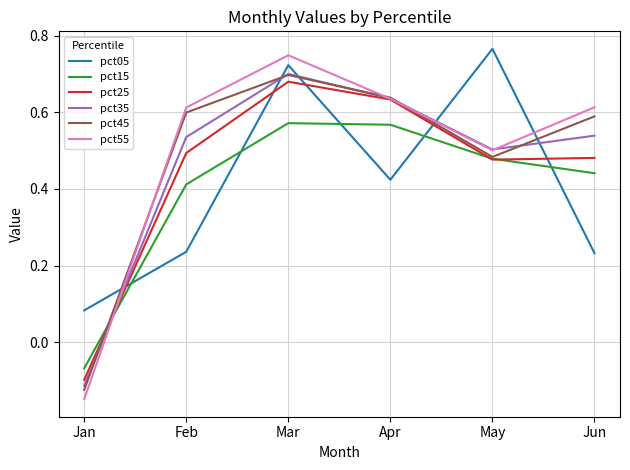

At which category is the sum across all series the highest?

Mar